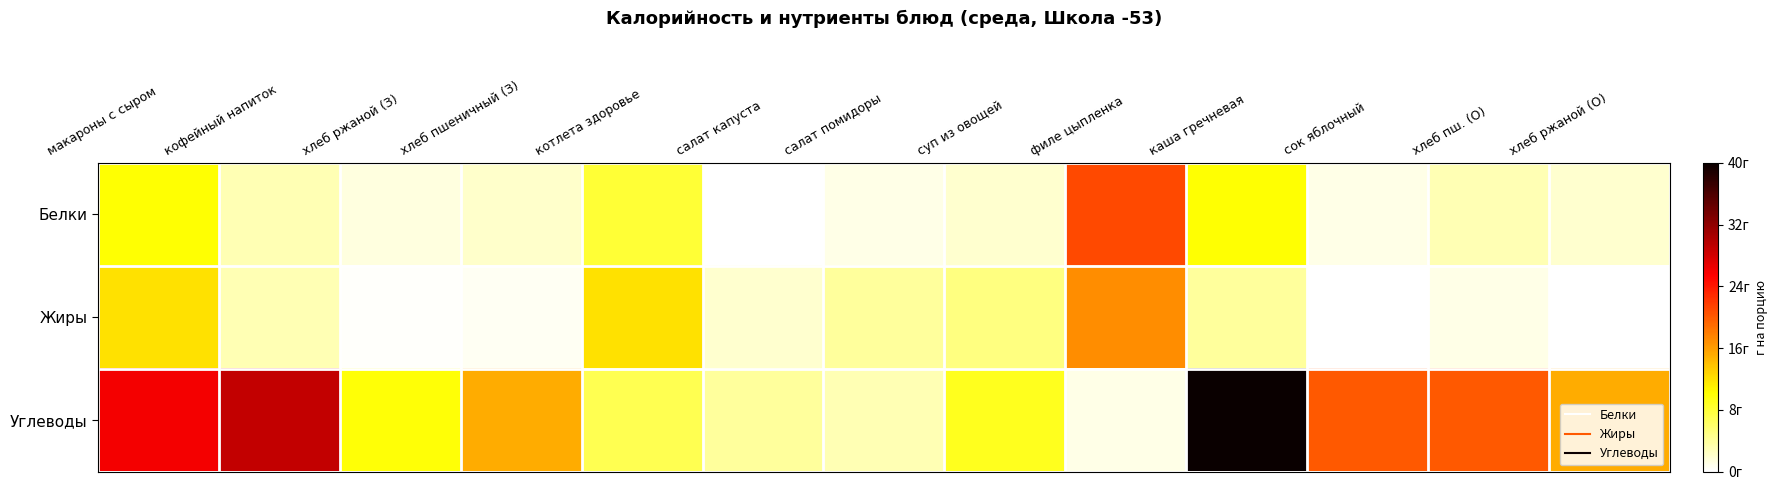

Reading left to right, transcribe all the data shown in this chart.

Белки: макароны с сыром=10.0	кофейный напиток=3.0	хлеб ржаной (З)=1.3	хлеб пшеничный (З)=2.1	котлета здоровье=8.0	салат капуста=0.0	салат помидоры=1.0	суп из овощей=2.0	филе цыпленка=21.0	каша гречневая=10.0	сок яблочный=1.0	хлеб пш. (О)=3.0	хлеб ржаной (О)=2.0
Жиры: макароны с сыром=12.0	кофейный напиток=3.0	хлеб ржаной (З)=0.2	хлеб пшеничный (З)=0.6	котлета здоровье=12.0	салат капуста=2.0	салат помидоры=4.0	суп из овощей=5.0	филе цыпленка=17.0	каша гречневая=4.0	сок яблочный=0.0	хлеб пш. (О)=1.0	хлеб ржаной (О)=0.0
Углеводы: макароны с сыром=26.0	кофейный напиток=29.0	хлеб ржаной (З)=9.9	хлеб пшеничный (З)=15.0	котлета здоровье=7.0	салат капуста=4.0	салат помидоры=3.0	суп из овощей=9.0	филе цыпленка=1.0	каша гречневая=40.0	сок яблочный=20.0	хлеб пш. (О)=20.0	хлеб ржаной (О)=15.0